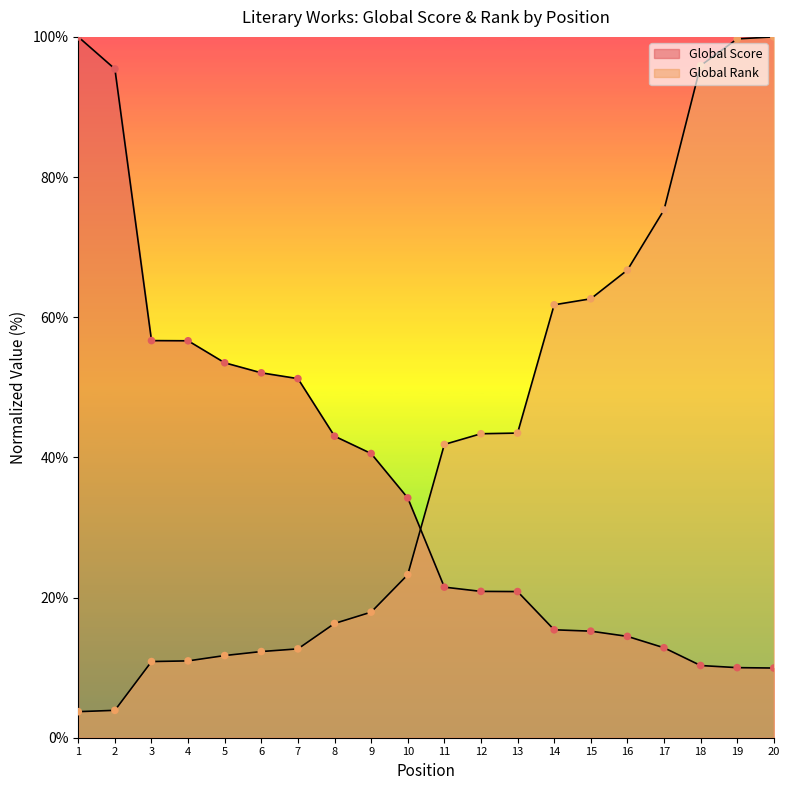

Is the value of Global Score at 19 greater than the value of Global Rank at 8?

No